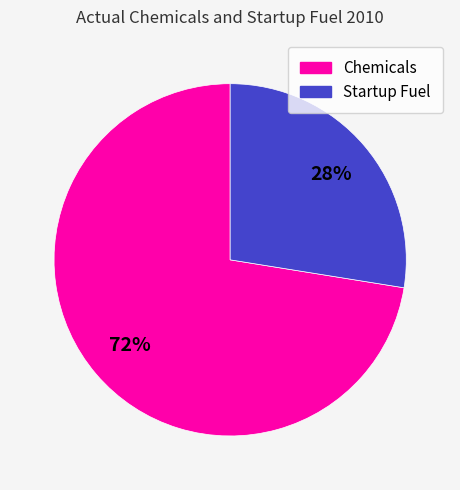

Between Chemicals and Startup Fuel, which is larger?

Chemicals